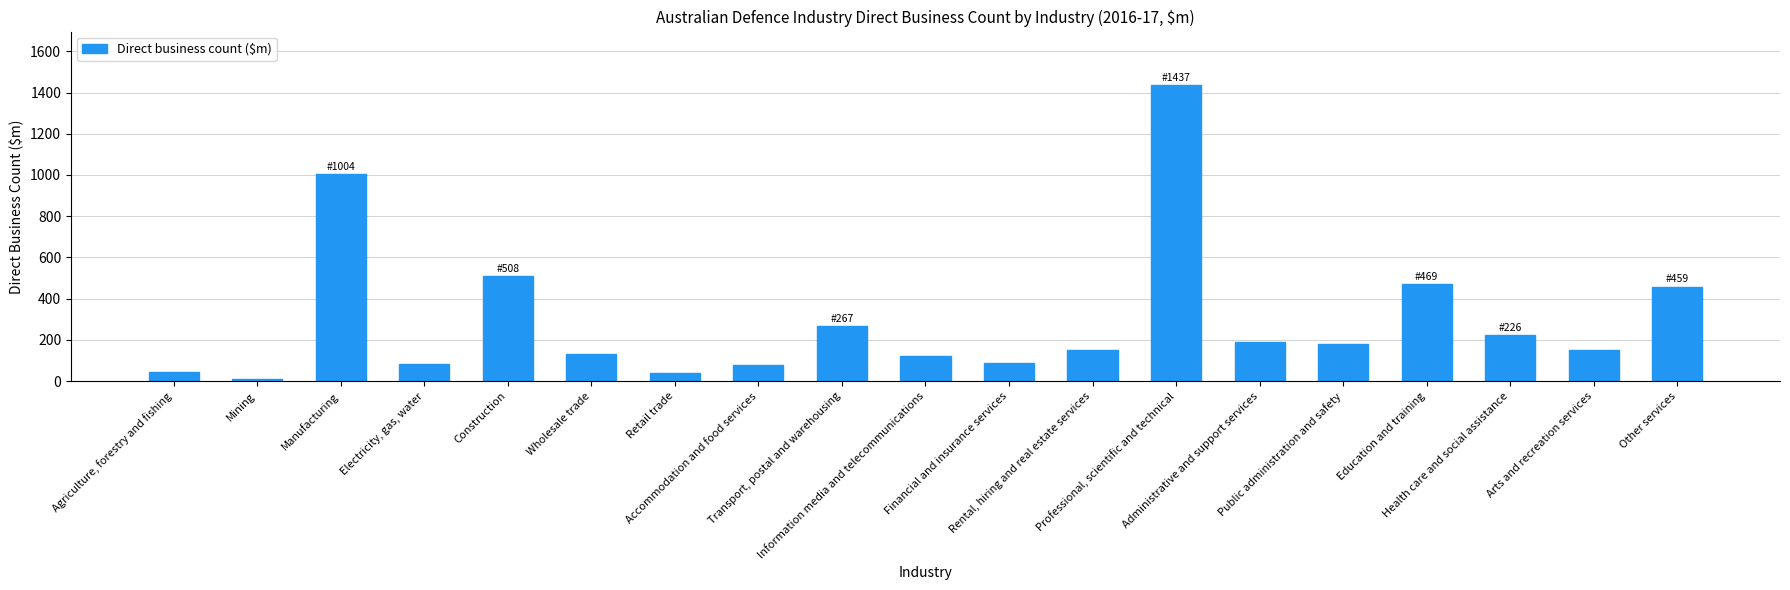

Approximately how many times larger is the value at Manufacturing compared to Rental, hiring and real estate services?

6.6